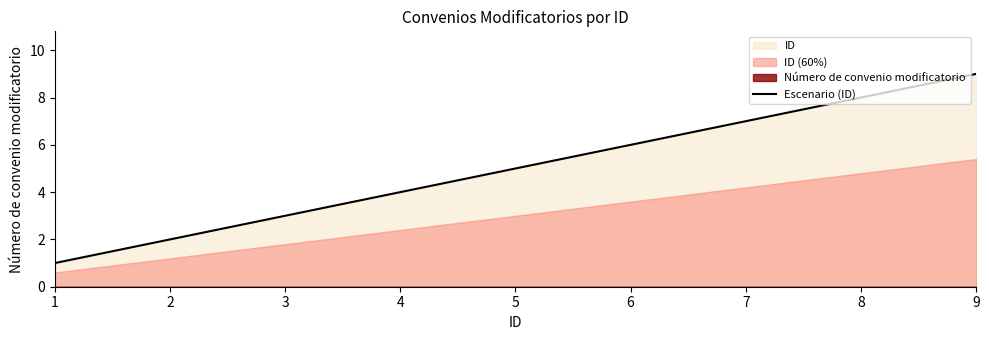

Reading left to right, transcribe all the data shown in this chart.

1=1	2=2	3=3	4=4	5=5	6=6	7=7	8=8	9=9